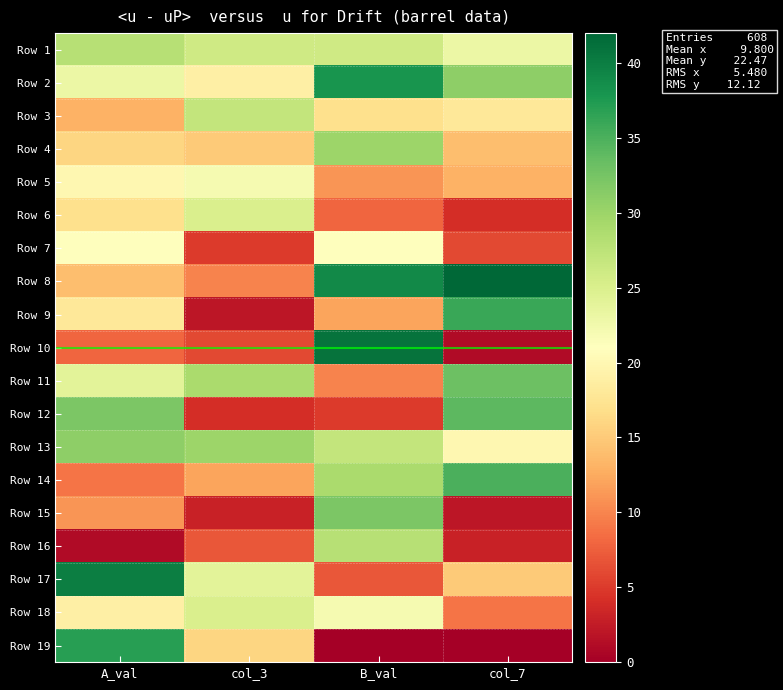

What is the difference between the Row 4 values at B_val and col_3?

15